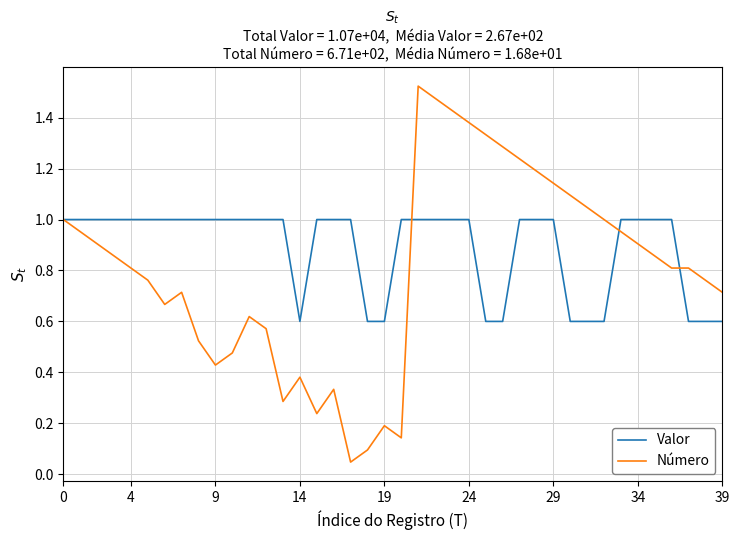

Which series has the widest spread of values?

Número